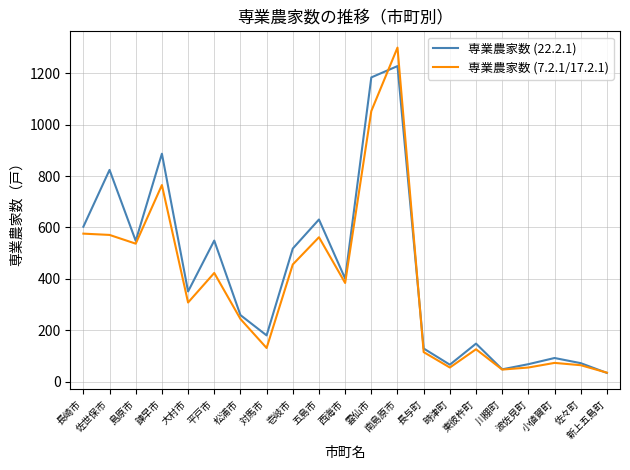

Which series has the largest range (max minus min)?

専業農家数 (7.2.1/17.2.1)